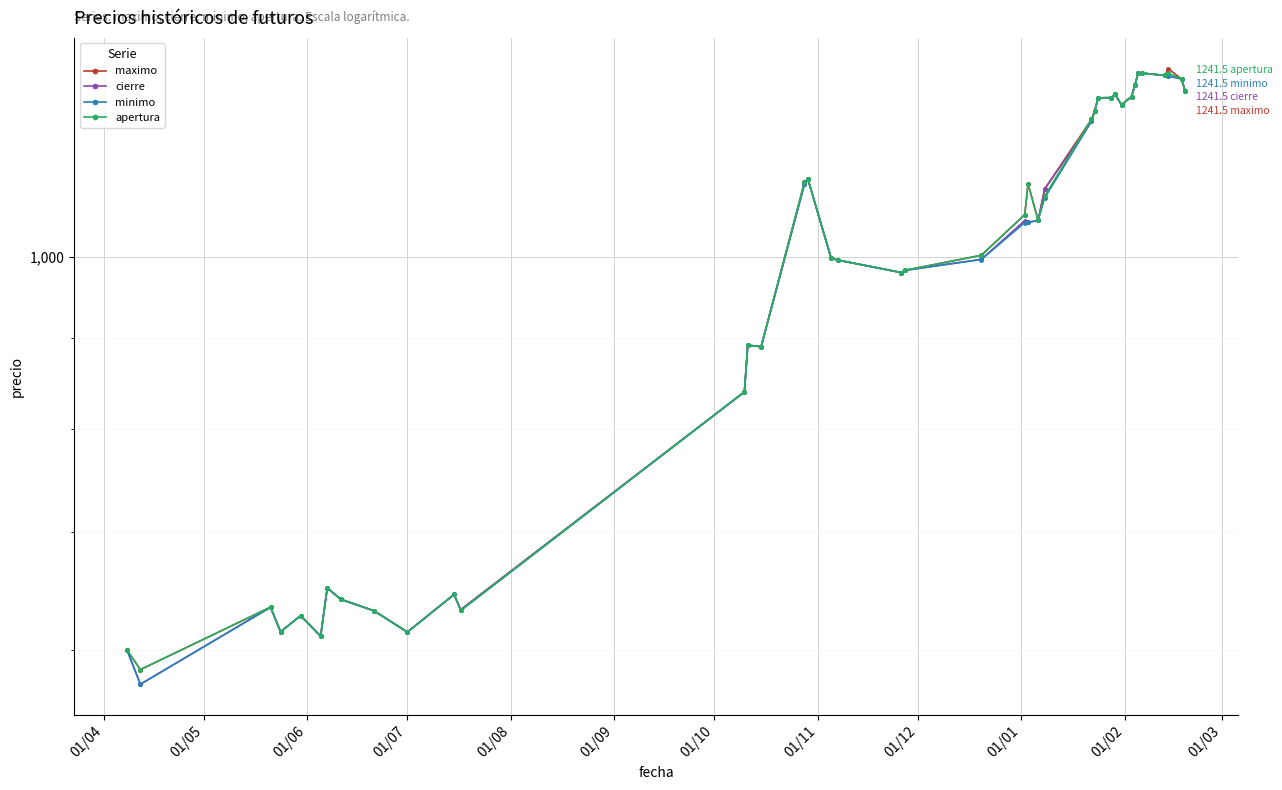

How many lines are shown in the chart?

4